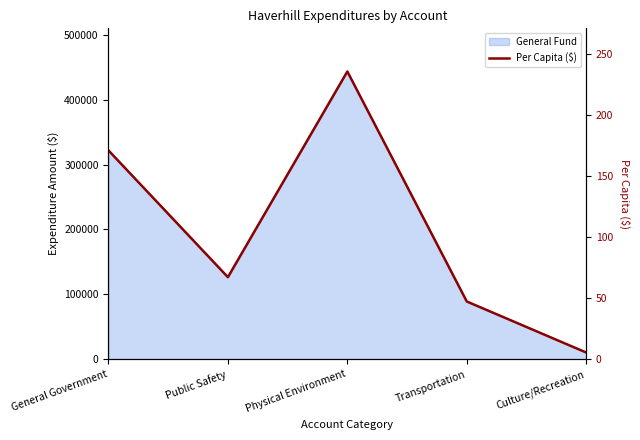

Is it true that the value at Transportation is 47.2?

True